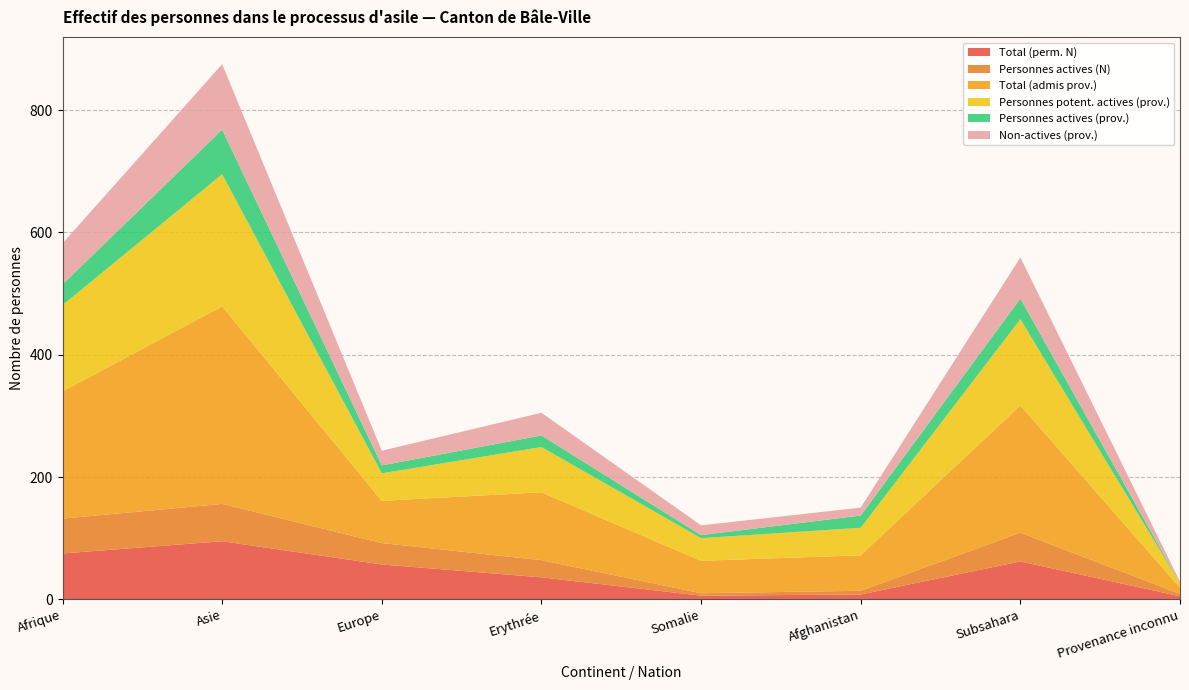

Reading left to right, what are all the values shown in this chart?

Total (perm. N): 75	95	57	36	6	8	62	5
Personnes actives (N): 57	61	35	28	4	6	47	4
Total (admis prov.): 208	323	69	111	53	58	208	10
Personnes potent. actives (prov.): 141	216	45	74	37	45	141	7
Personnes actives (prov.): 34	73	13	19	5	20	34	0
Non-actives (prov.): 67	107	24	37	16	13	67	3